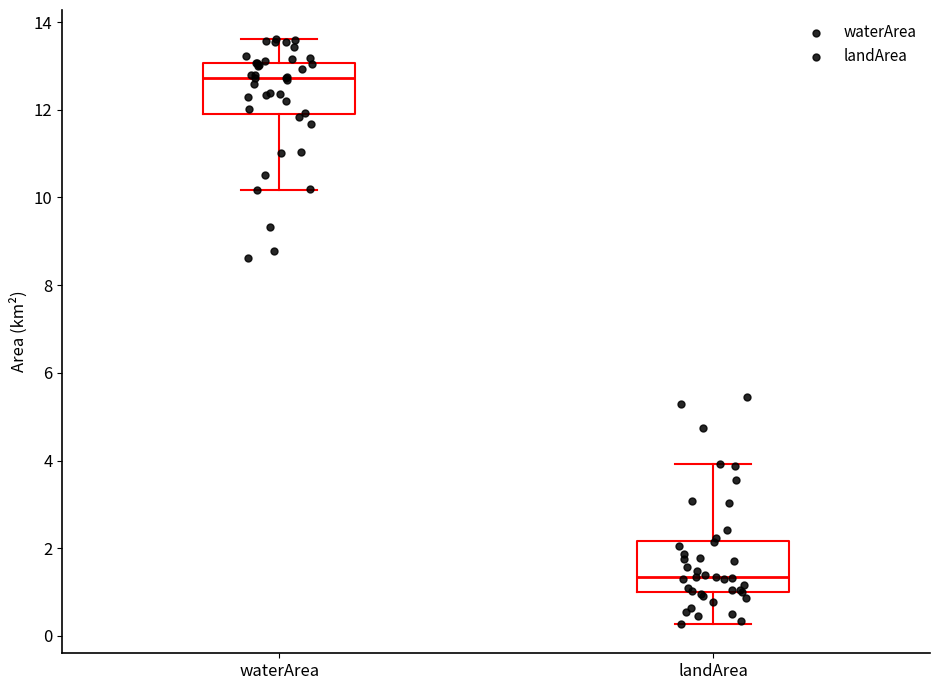

Reading left to right, read every box against the y-axis: the position of its median line, the range the box covers, and the ends of its whiskers. The values are not printed on the chart, so give them approximately, as read against the axis.

waterArea: median 12.8, box 11.8 to 13.0, whiskers 10.2 to 13.6
landArea: median 1.4, box 1.0 to 2.2, whiskers 0.2 to 4.0